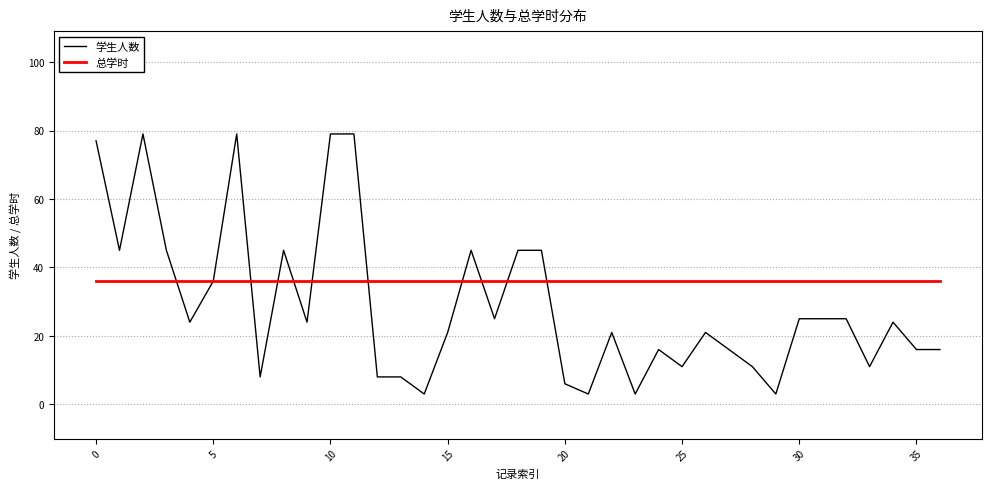

What is the maximum value for 学生人数?

79